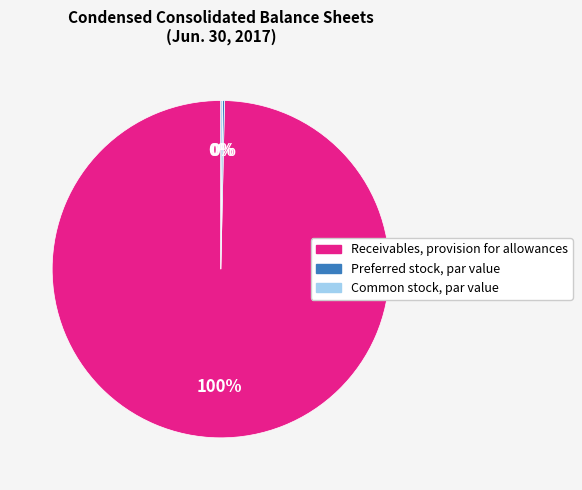

Is it true that Receivables, provision for allowances is 100% of the pie?

True